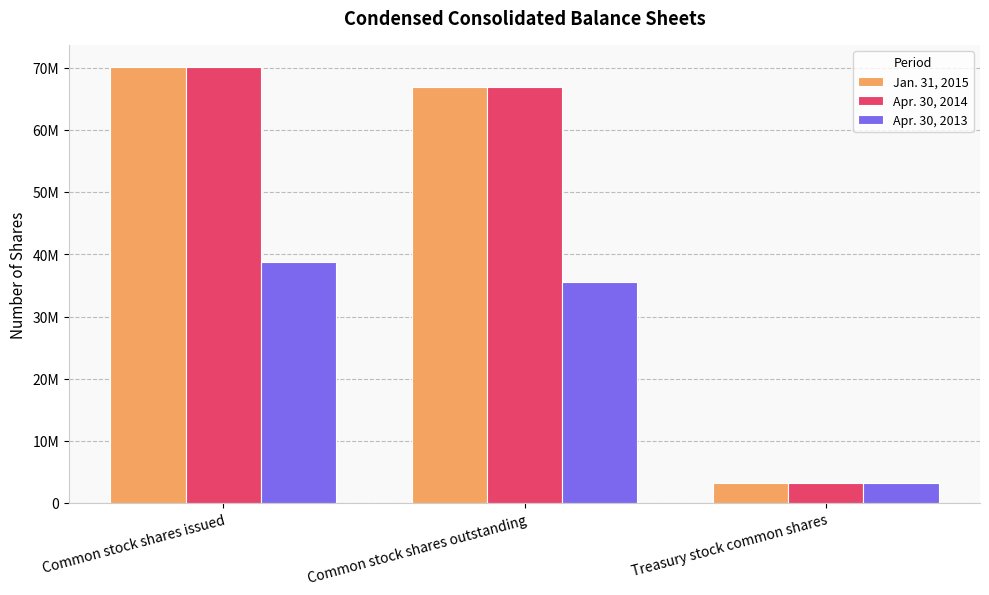

Are the bars grouped side by side (vs. stacked)?

Yes